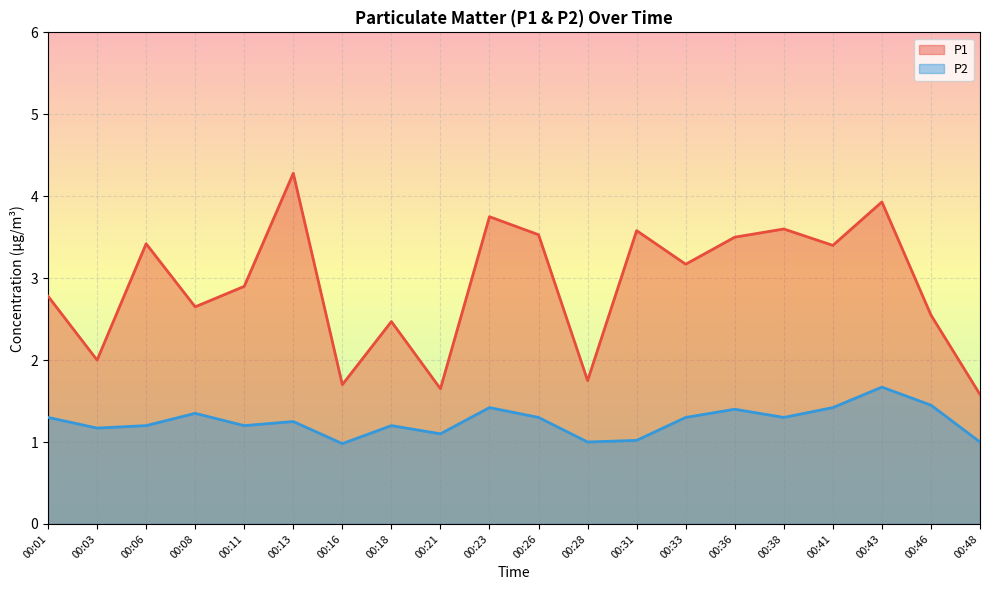

List the labels in order of P2 value, smallest first.

00:16, 00:28, 00:48, 00:31, 00:21, 00:03, 00:06, 00:11, 00:18, 00:13, 00:01, 00:26, 00:33, 00:38, 00:08, 00:36, 00:23, 00:41, 00:46, 00:43